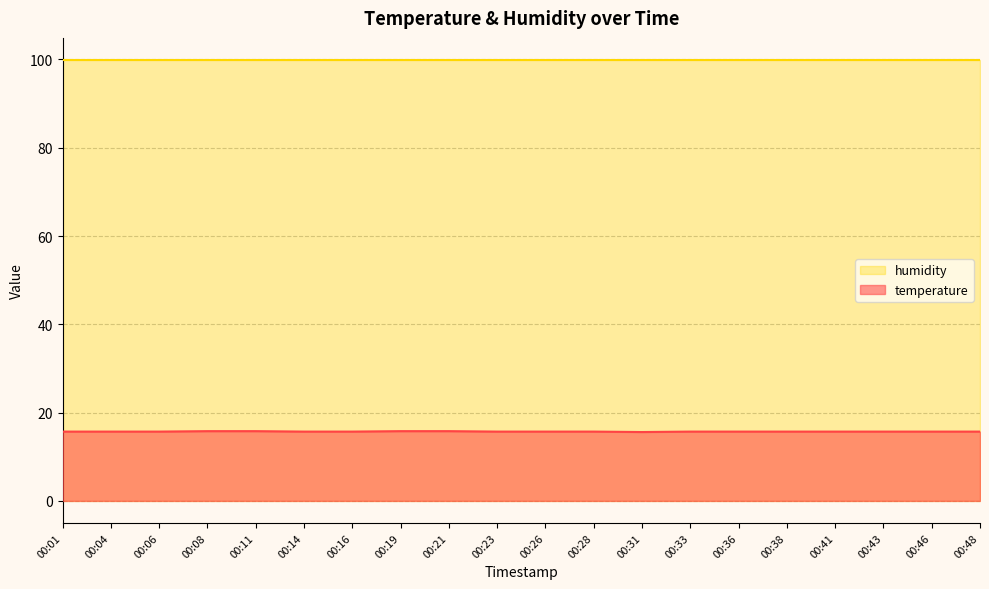

Which label corresponds to the largest value in the chart?

00:08